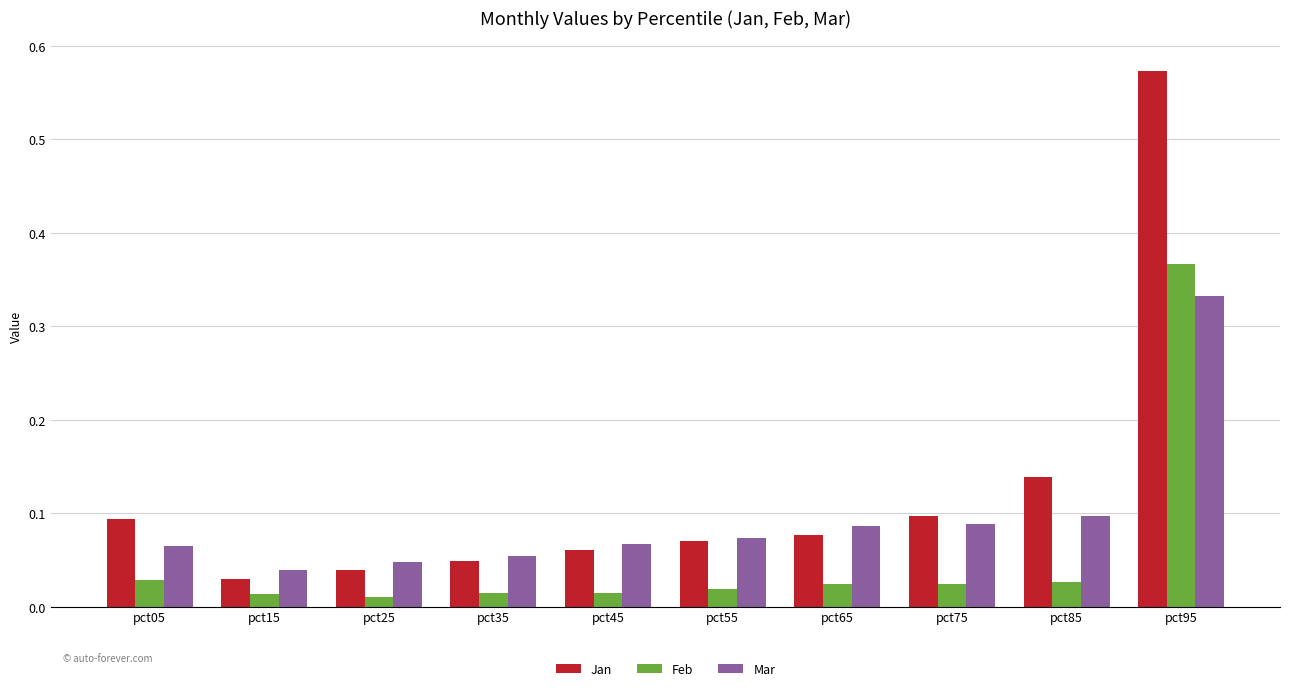

List the series in order of their peak value, lowest first.

Mar, Feb, Jan